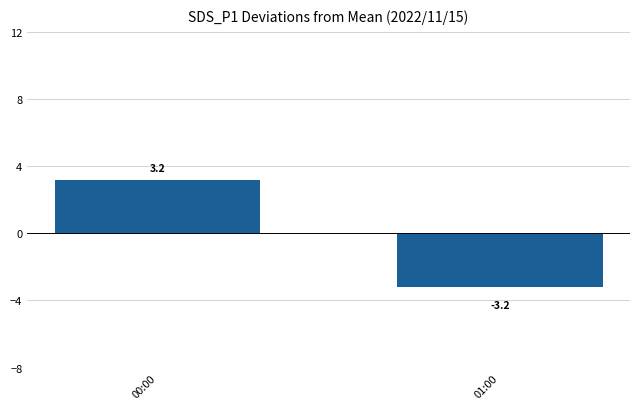

Reading left to right, what are all the values shown in this chart?

00:00=3.2	01:00=-3.2